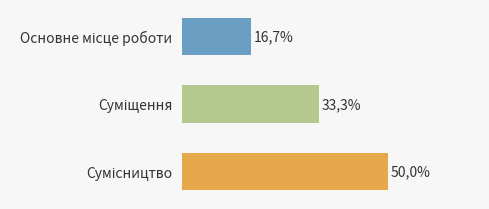

Count the values in the range 1 to 3.

3